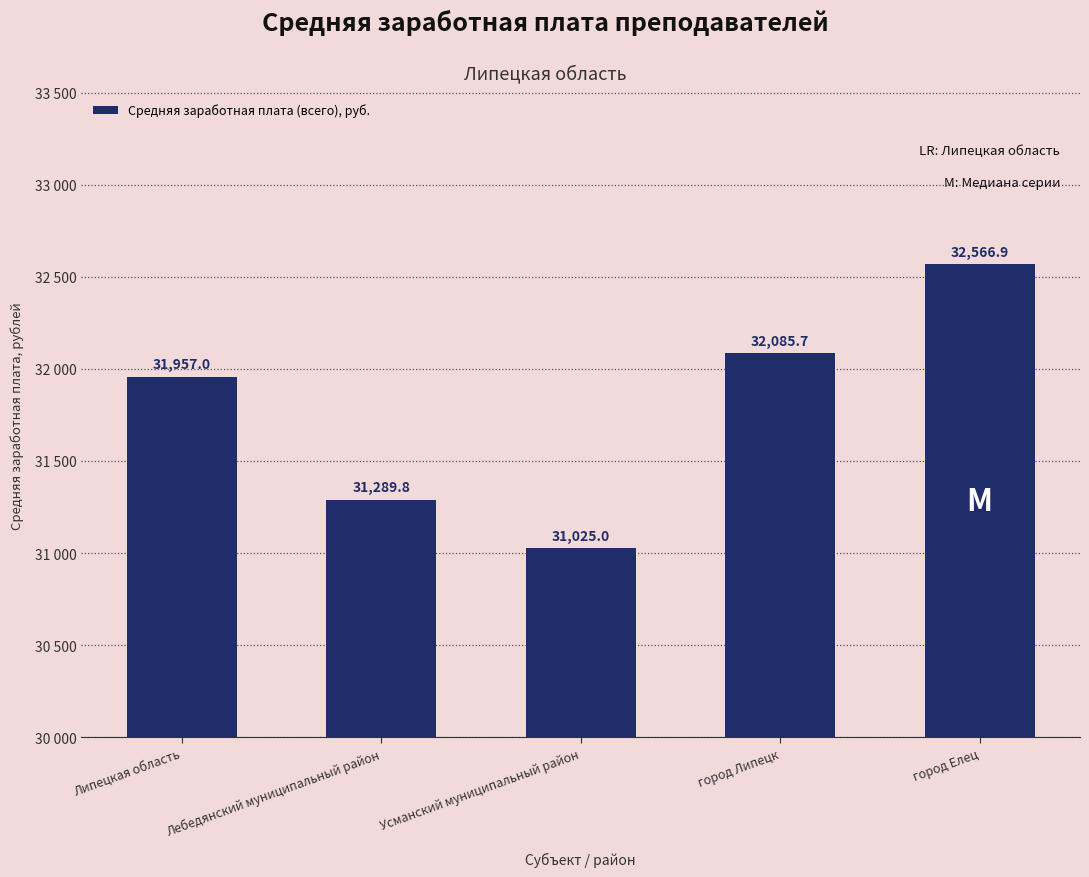

Reading left to right, what are all the values shown in this chart?

Липецкая область=31957.0	Лебедянский муниципальный район=31289.8	Усманский муниципальный район=31025.0	город Липецк=32085.7	город Елец=32566.9